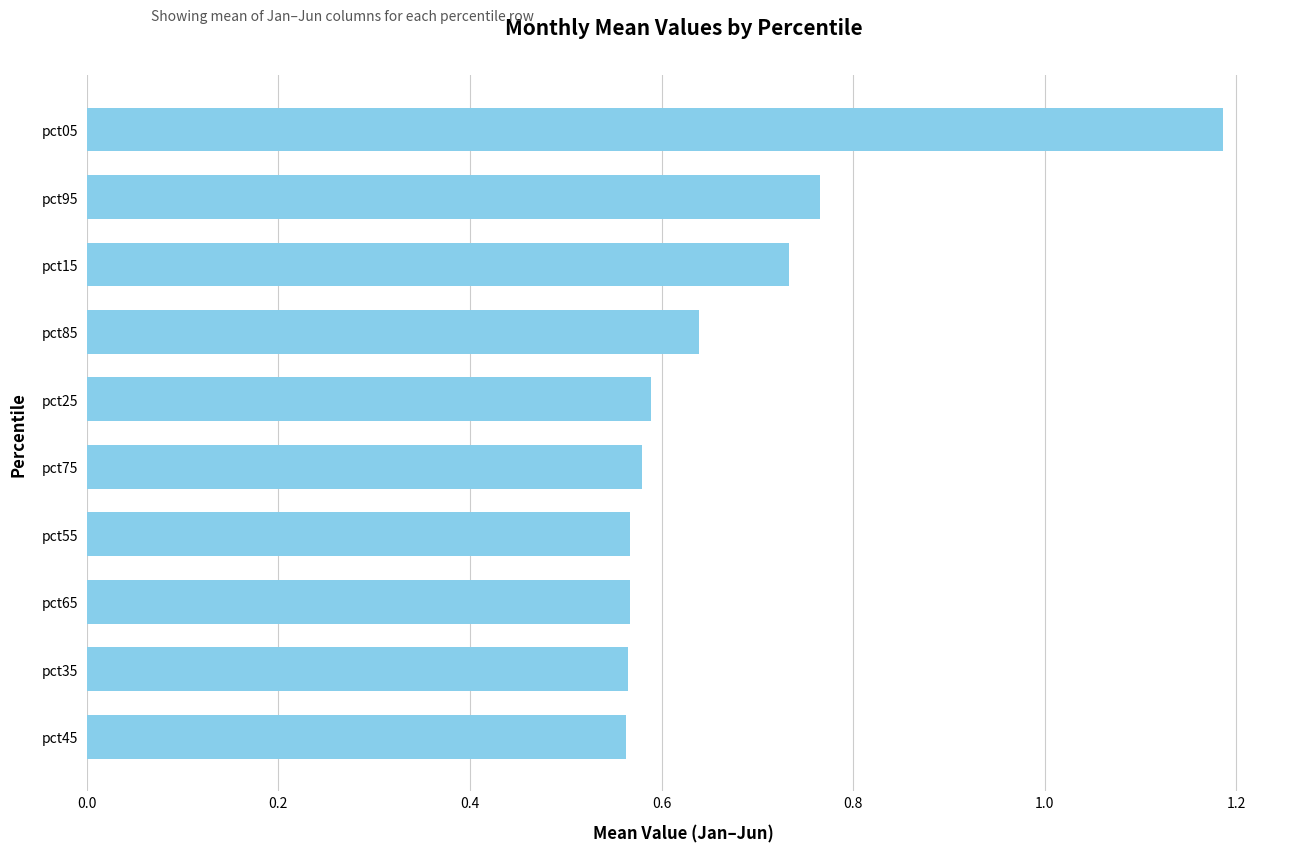

Are the bars horizontal?

Yes